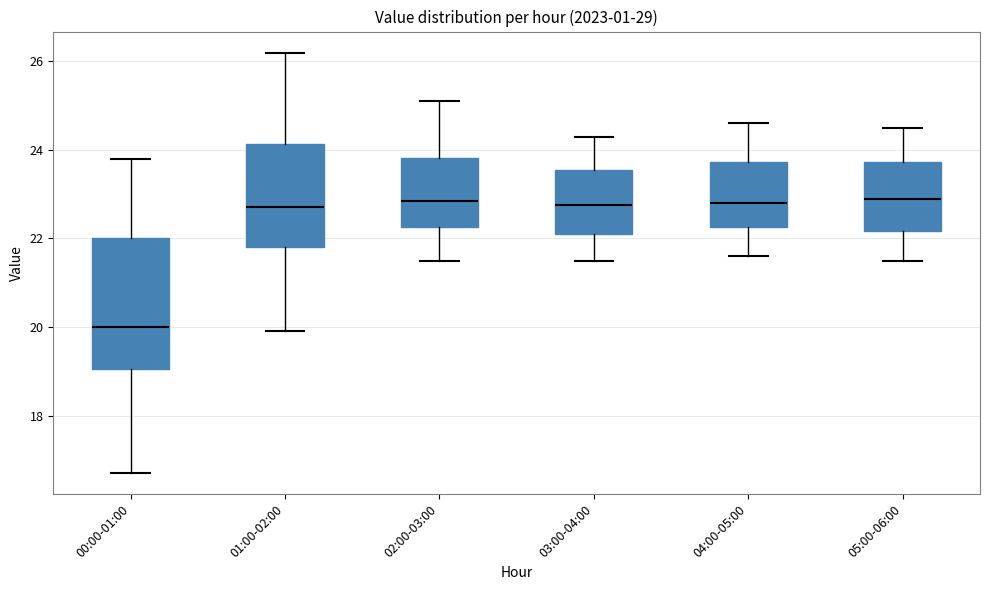

Reading left to right, read every box against the y-axis: the position of its median line, the range the box covers, and the ends of its whiskers. The values are not printed on the chart, so give them approximately, as read against the axis.

00:00-01:00: median 20.0, box 19.0 to 22.0, whiskers 16.8 to 23.8
01:00-02:00: median 22.8, box 21.8 to 24.2, whiskers 20.0 to 26.2
02:00-03:00: median 22.8, box 22.2 to 23.8, whiskers 21.6 to 25.2
03:00-04:00: median 22.8, box 22.2 to 23.6, whiskers 21.6 to 24.4
04:00-05:00: median 22.8, box 22.2 to 23.8, whiskers 21.6 to 24.6
05:00-06:00: median 23.0, box 22.2 to 23.8, whiskers 21.6 to 24.6